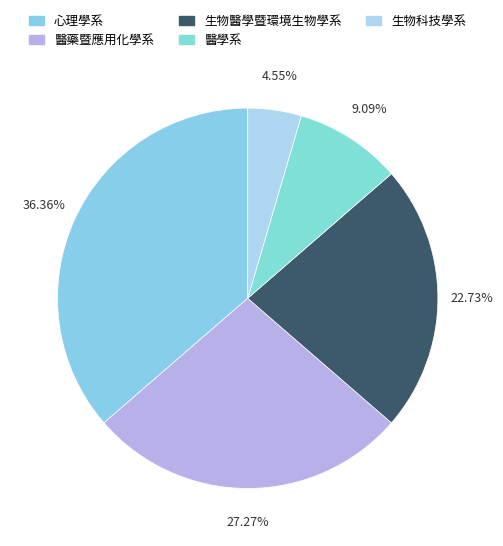

To the nearest percent, what is the difference between the 醫藥暨應用化學系 and 心理學系 slice percentages?

9%